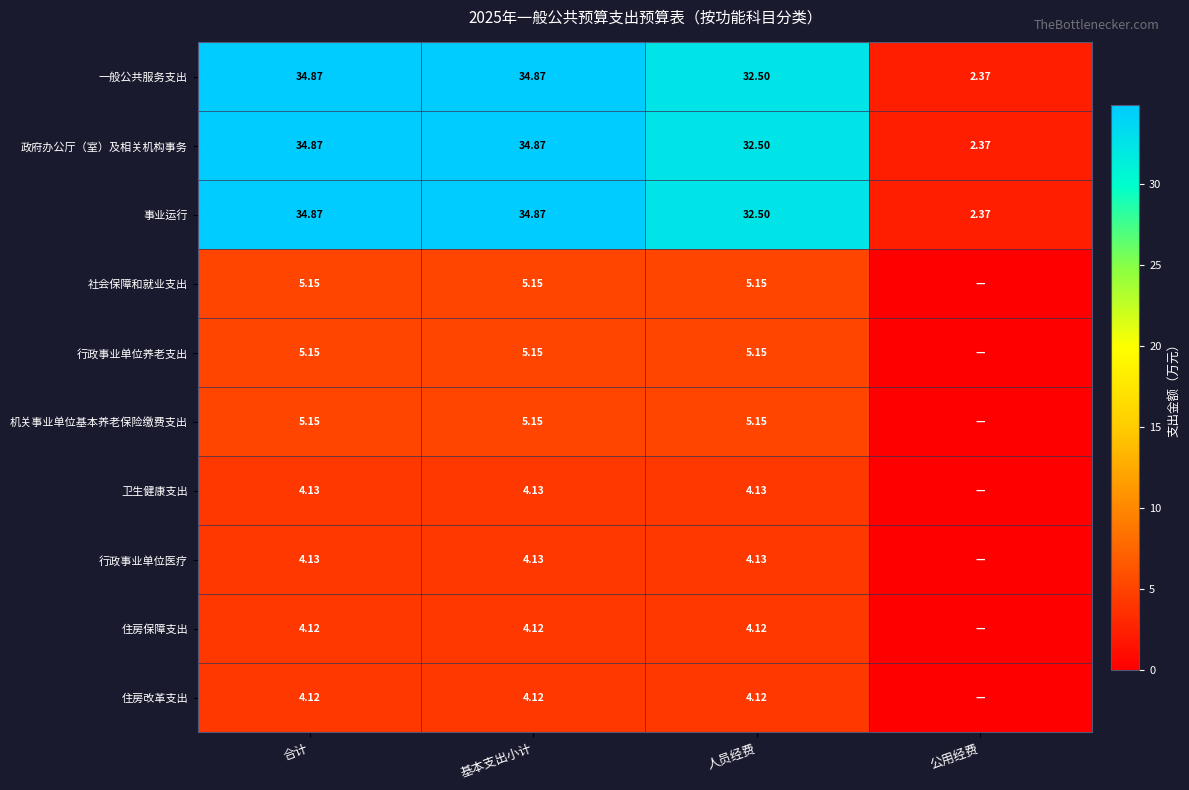

What is the average value of the 政府办公厅（室）及相关机构事务 series?

26.2